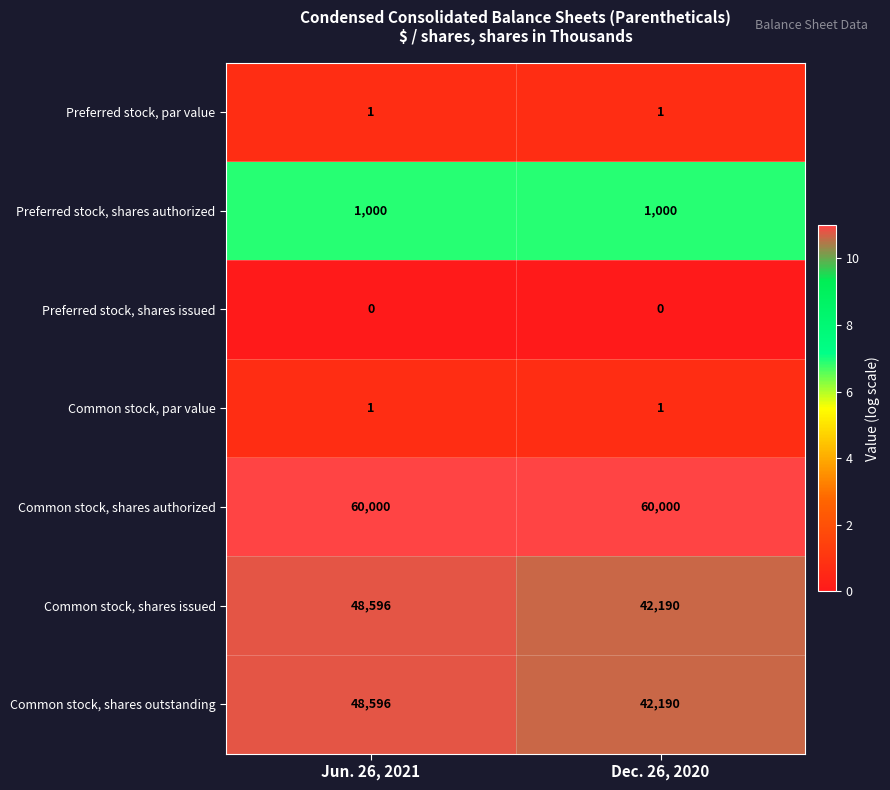

Reading left to right, extract all data points from this chart.

Preferred stock, par value: 1	1
Preferred stock, shares authorized: 1000	1000
Preferred stock, shares issued: 0	0
Common stock, par value: 1	1
Common stock, shares authorized: 60000	60000
Common stock, shares issued: 48596	42190
Common stock, shares outstanding: 48596	42190